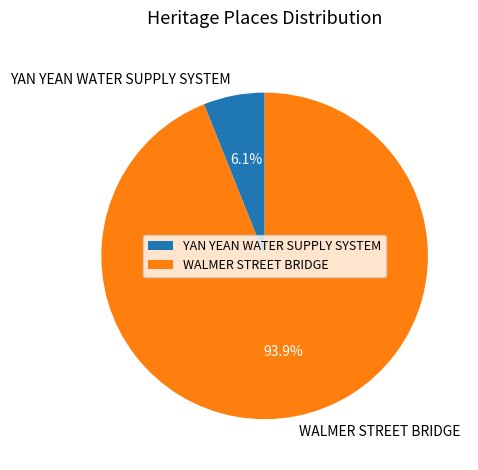

Which category has the smallest portion of the pie?

YAN YEAN WATER SUPPLY SYSTEM